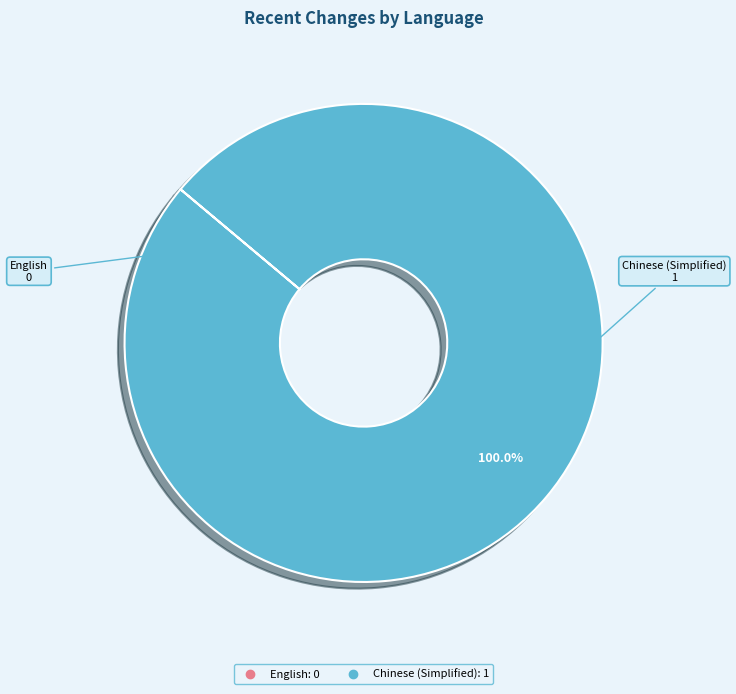

Which category has the biggest portion of the pie?

Chinese (Simplified)